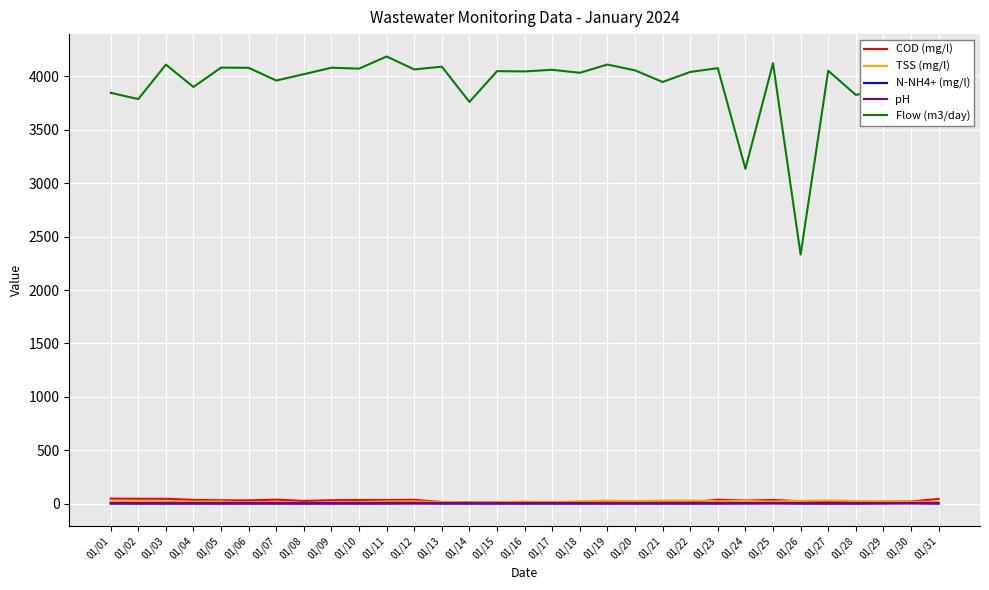

What is the maximum value shown in the chart?

4185.3